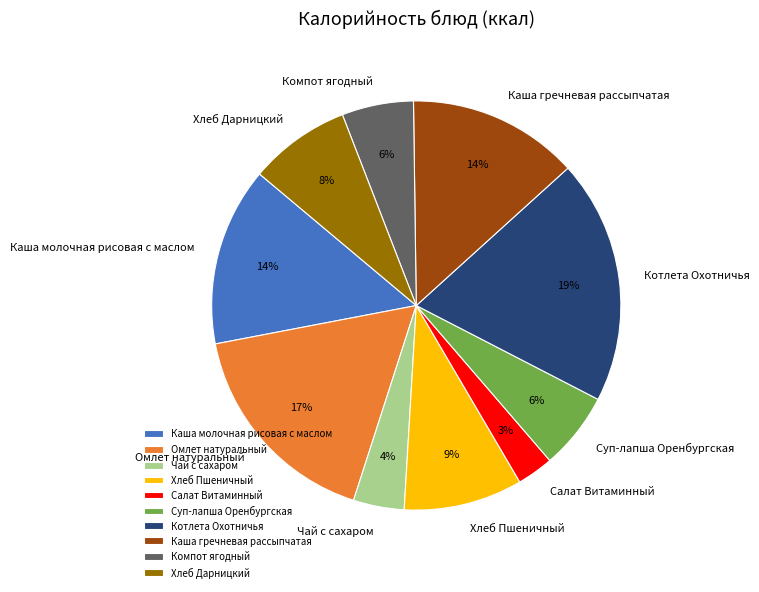

Which slice is the largest?

Котлета Охотничья